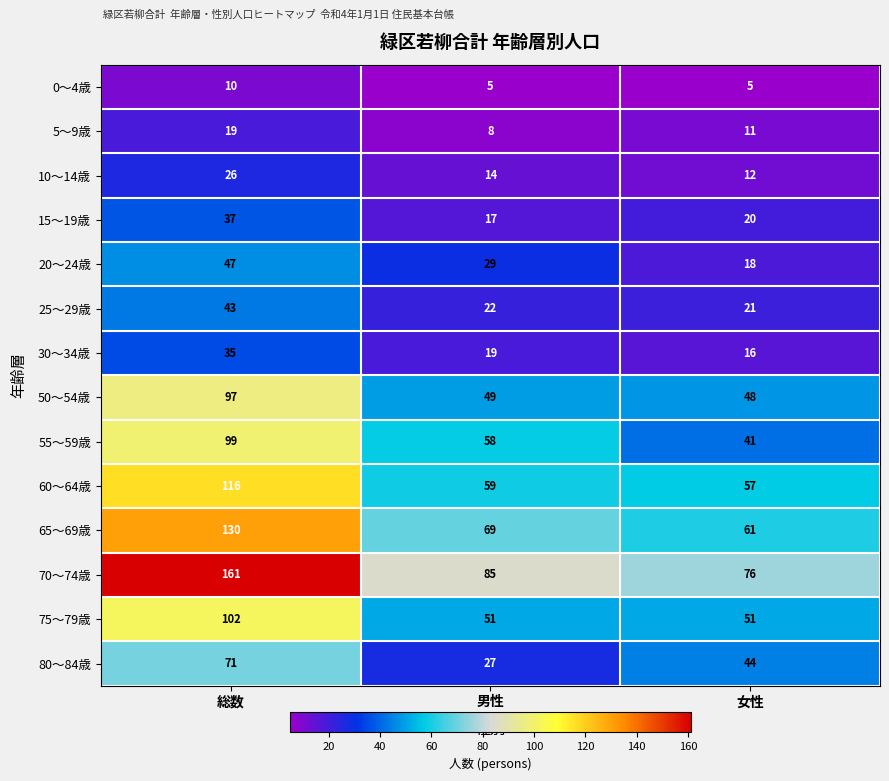

At which category is the sum across all series the highest?

総数